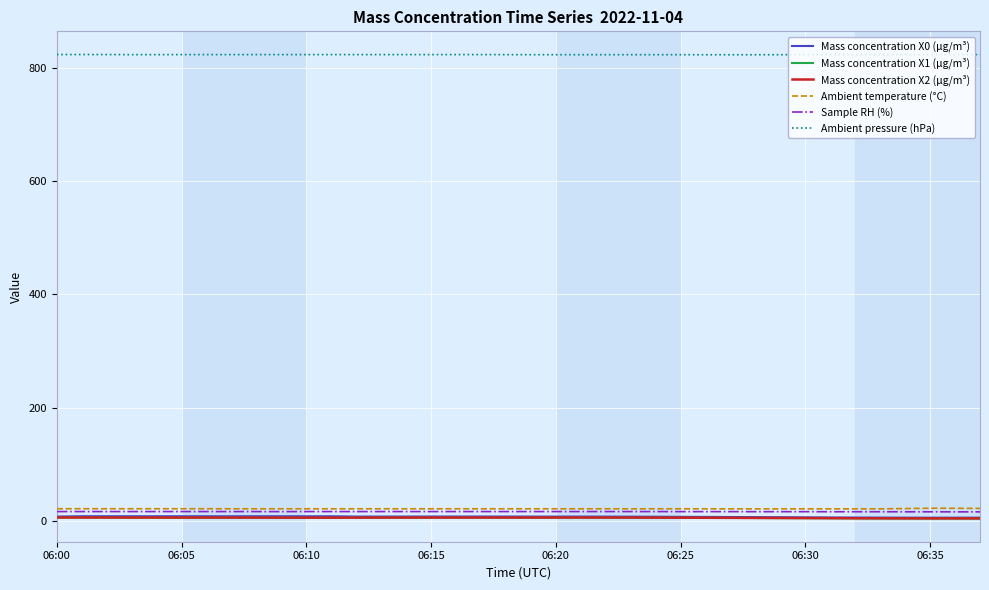

What is the smallest value displayed?

4.1